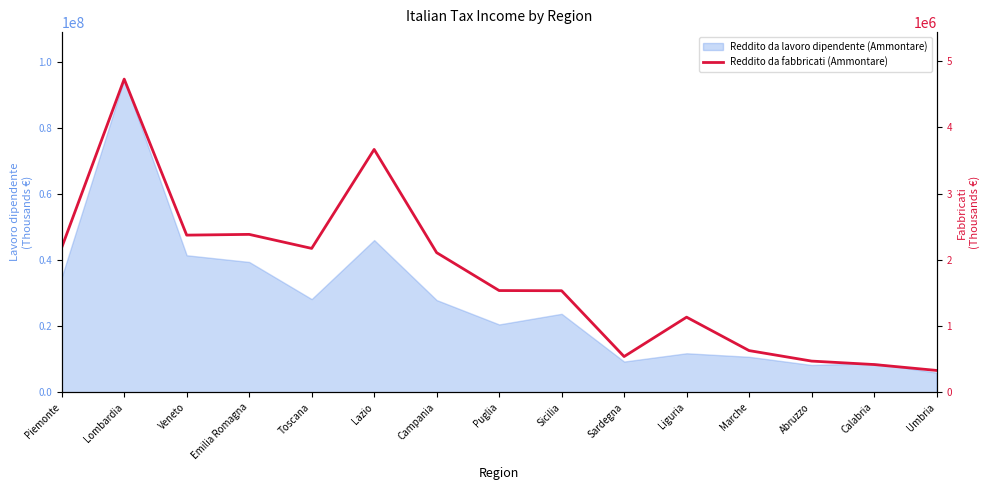

How many lines are shown in the chart?

1